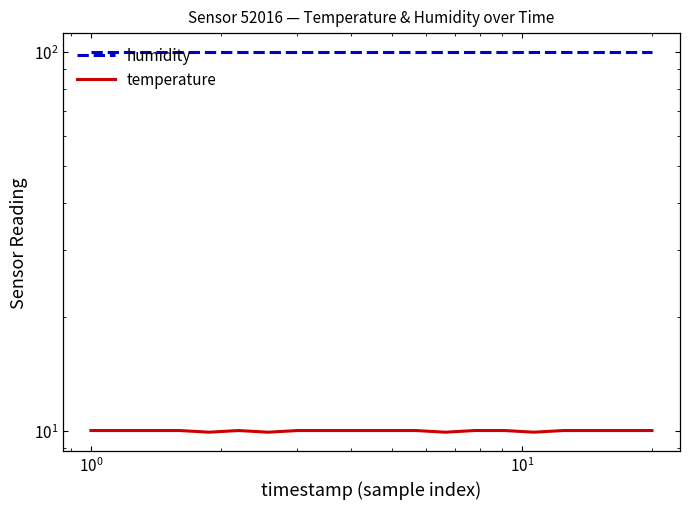

True or false: humidity has more than 0 points higher than both neighbors.

False